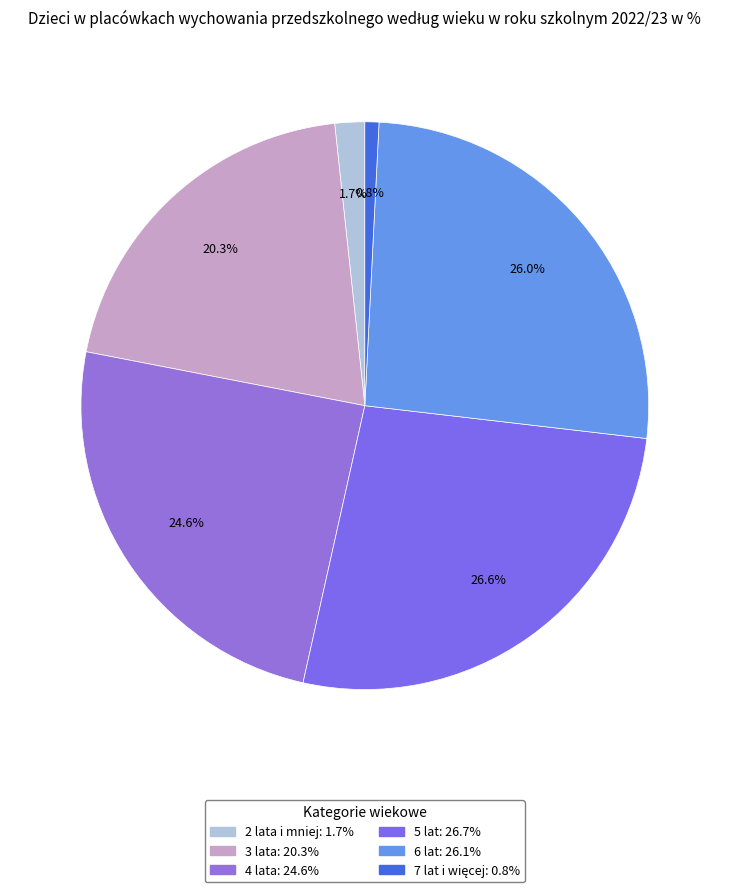

Is there a majority slice in this chart?

No